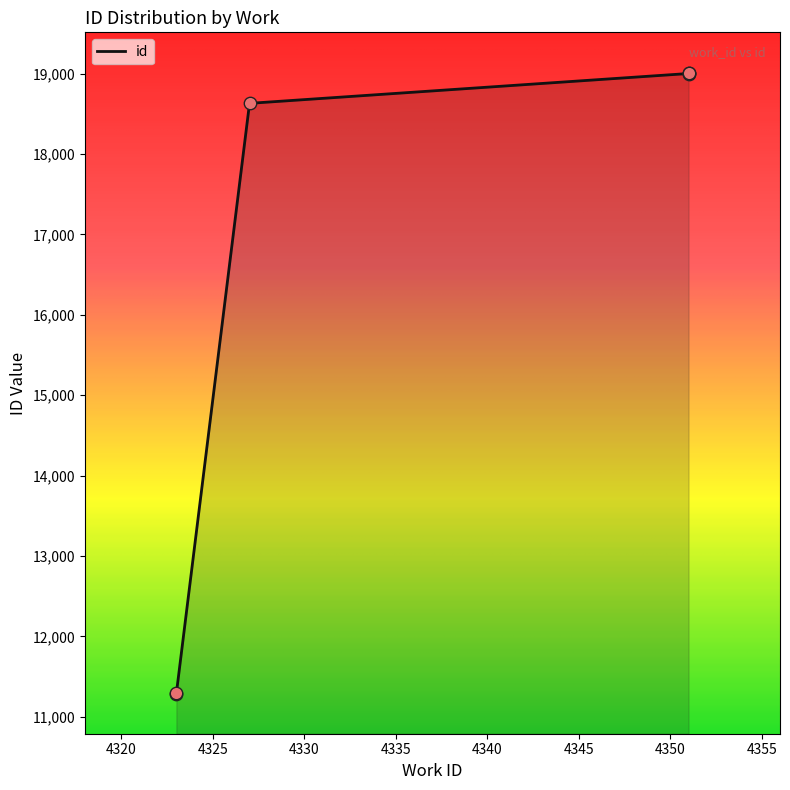

Between 4351 and 4351, which is larger?

4351